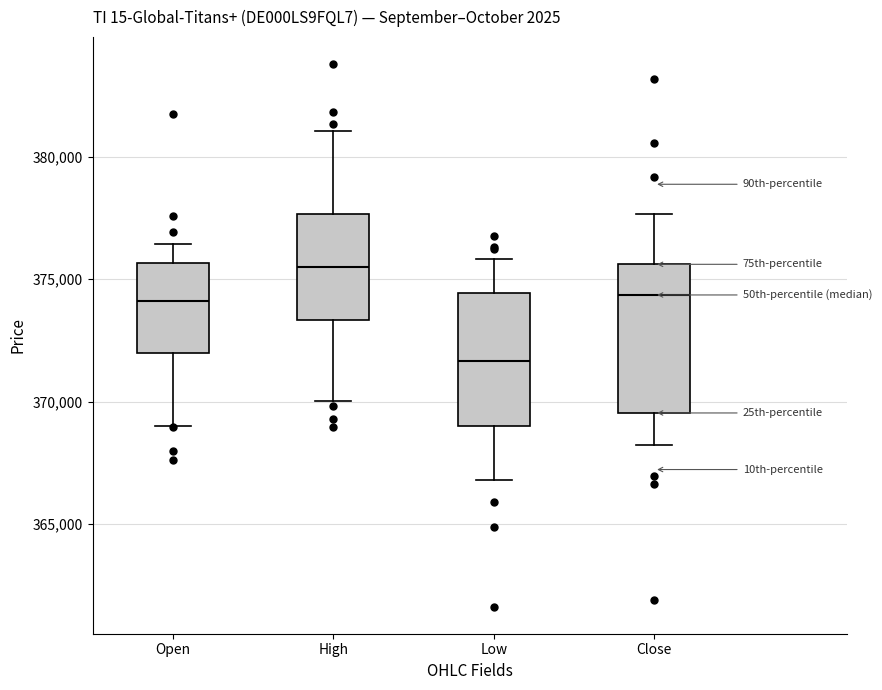

Reading left to right, transcribe this box plot: for each box, give where its median line is, the range the box spans, and where its two whiskers end, as read against the y-axis. The values are not printed on the chart, so give them approximately, as read against the axis.

Open: median 374000, box 372000 to 375500, whiskers 369000 to 376500
High: median 375500, box 373500 to 377500, whiskers 370000 to 381000
Low: median 371500, box 369000 to 374500, whiskers 367000 to 376000
Close: median 374500, box 369500 to 375500, whiskers 368000 to 377500